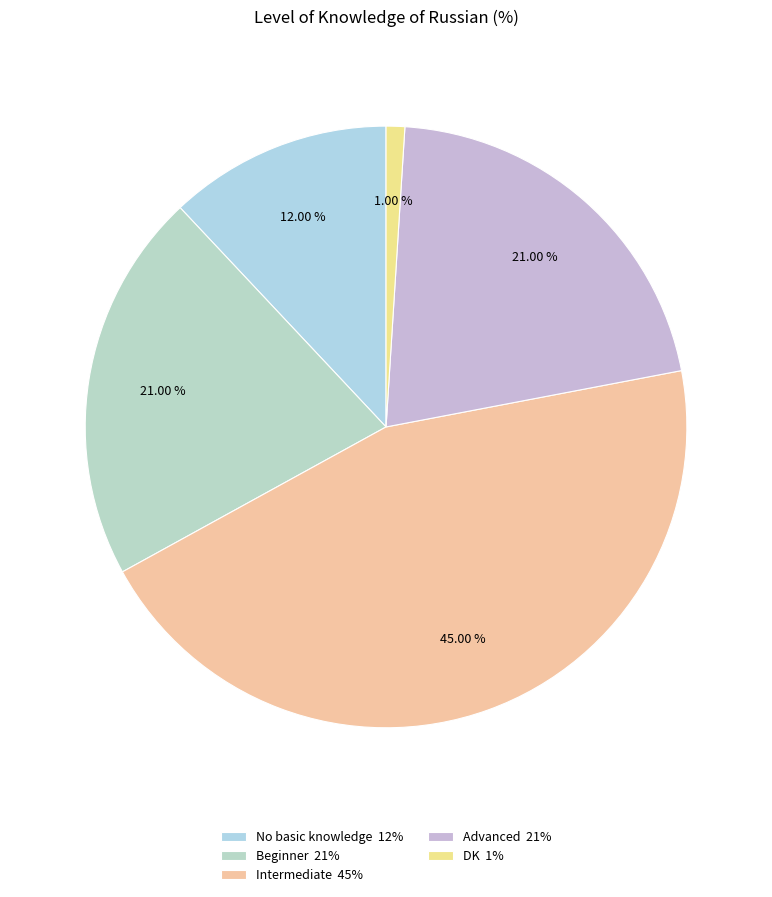

Which slice is the smallest?

DK